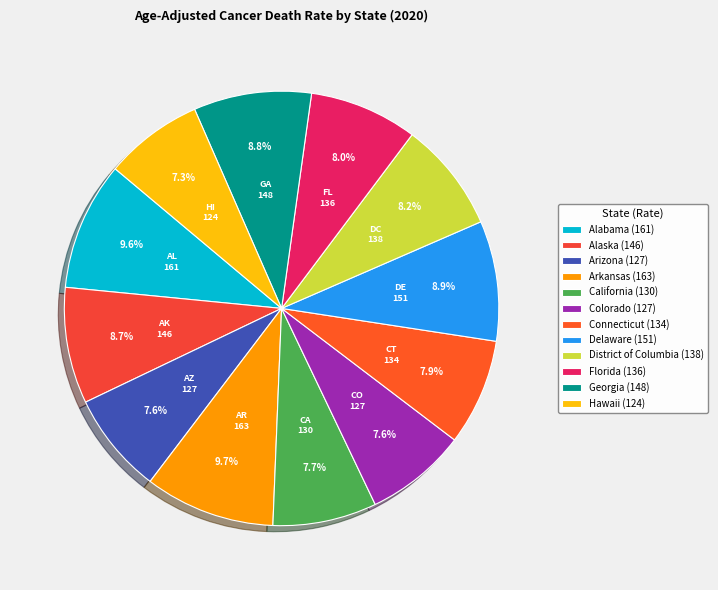

What is the smallest slice in the pie chart?

Hawaii